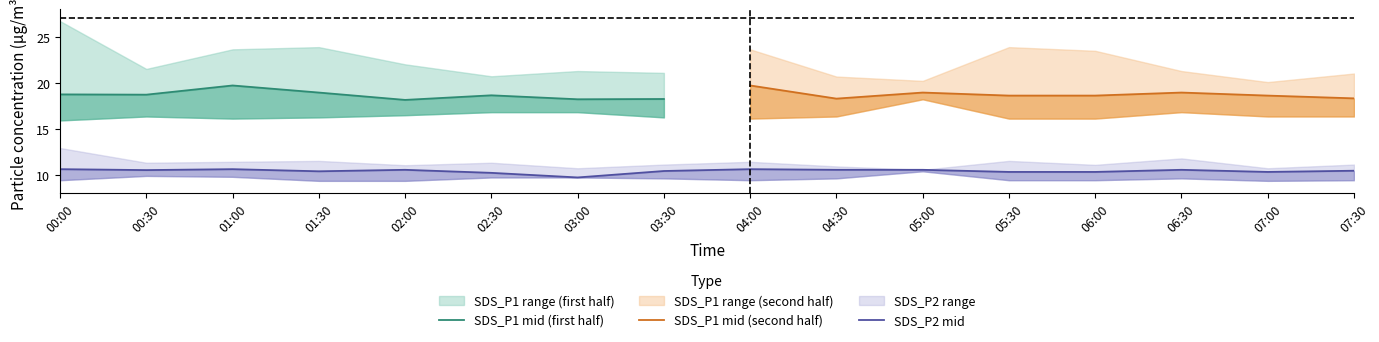

What position from the left is 00:00?

1